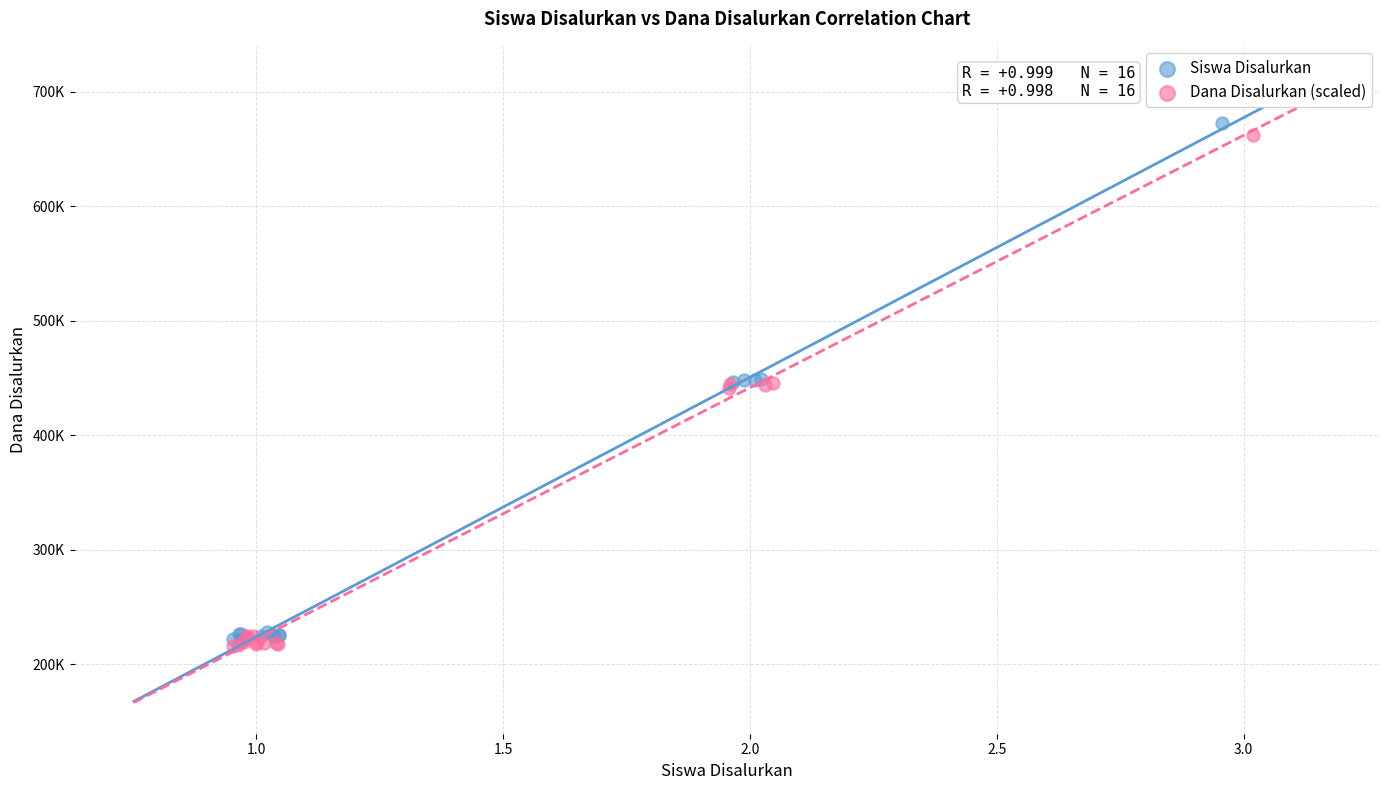

Which series has the largest Y range (max minus min)?

Siswa Disalurkan